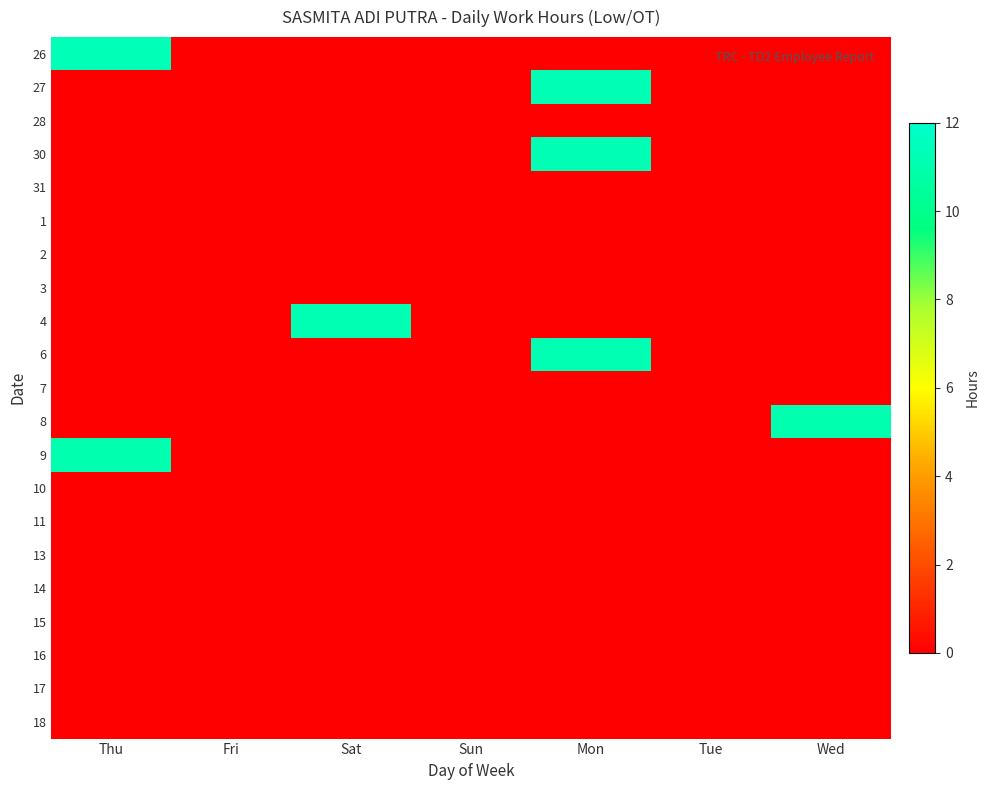

Which has a higher value, Tue or Fri?

Tue